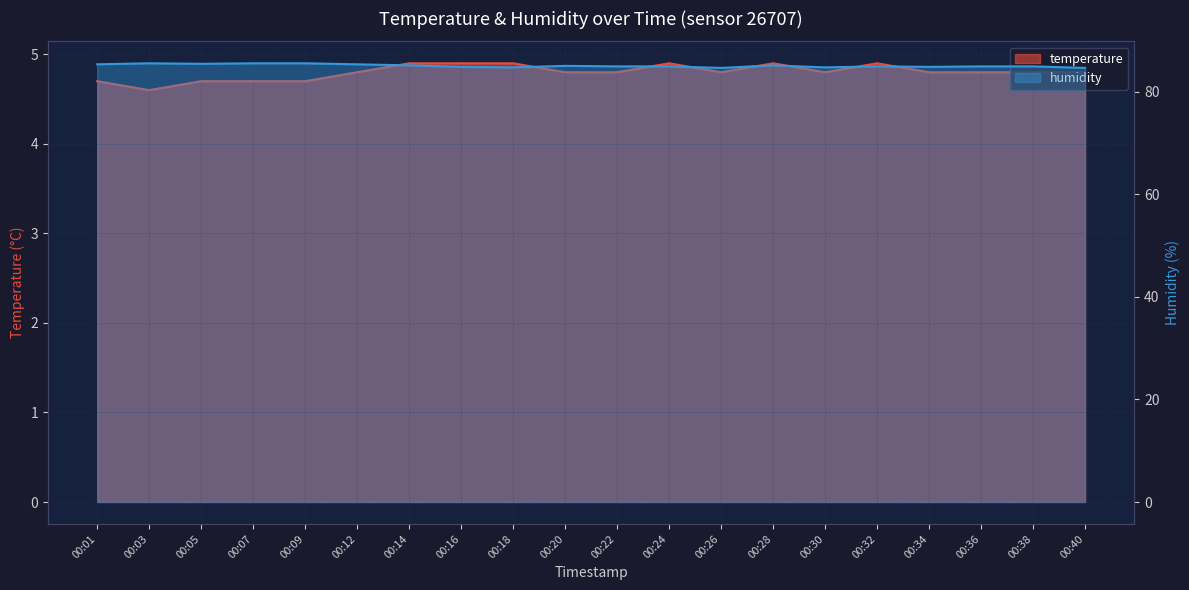

Where is temperature nearest to the value 4?

00:03